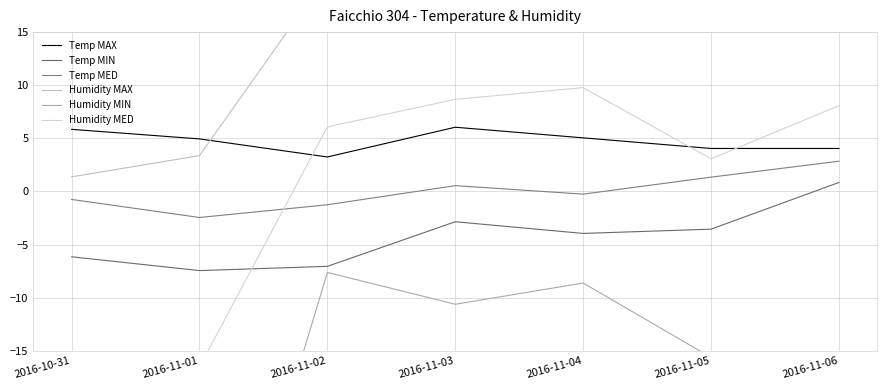

At how many categories does at least one series exceed -39?

7